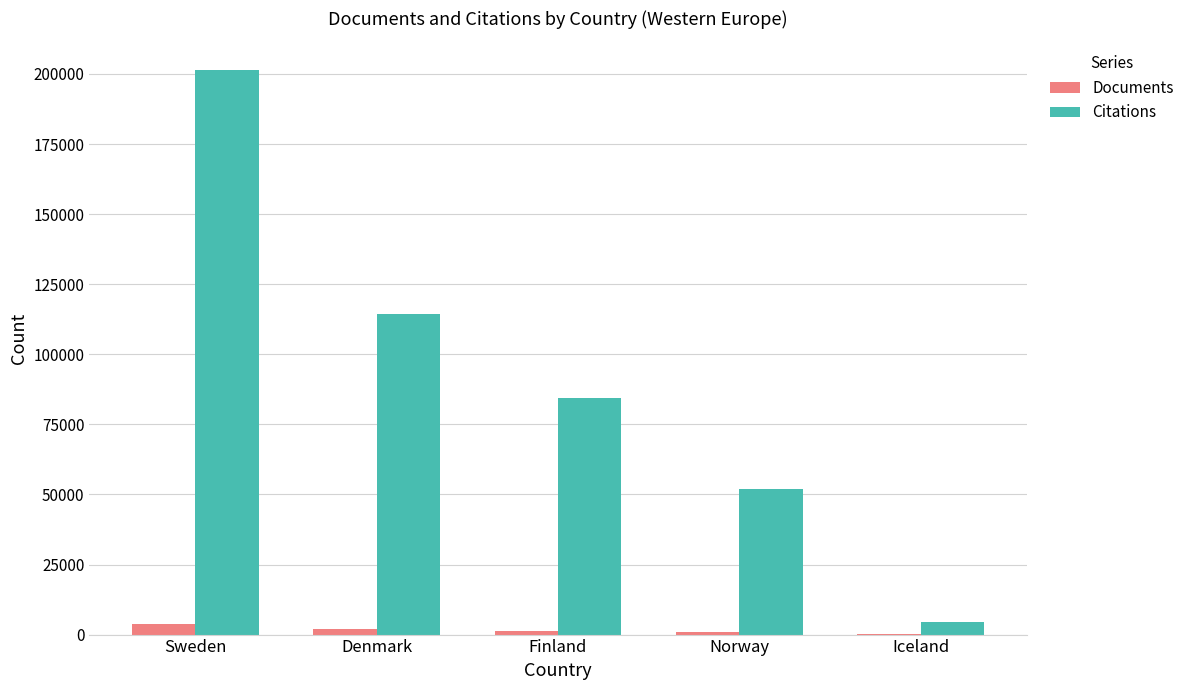

What is the total value across all series at Iceland?

4542